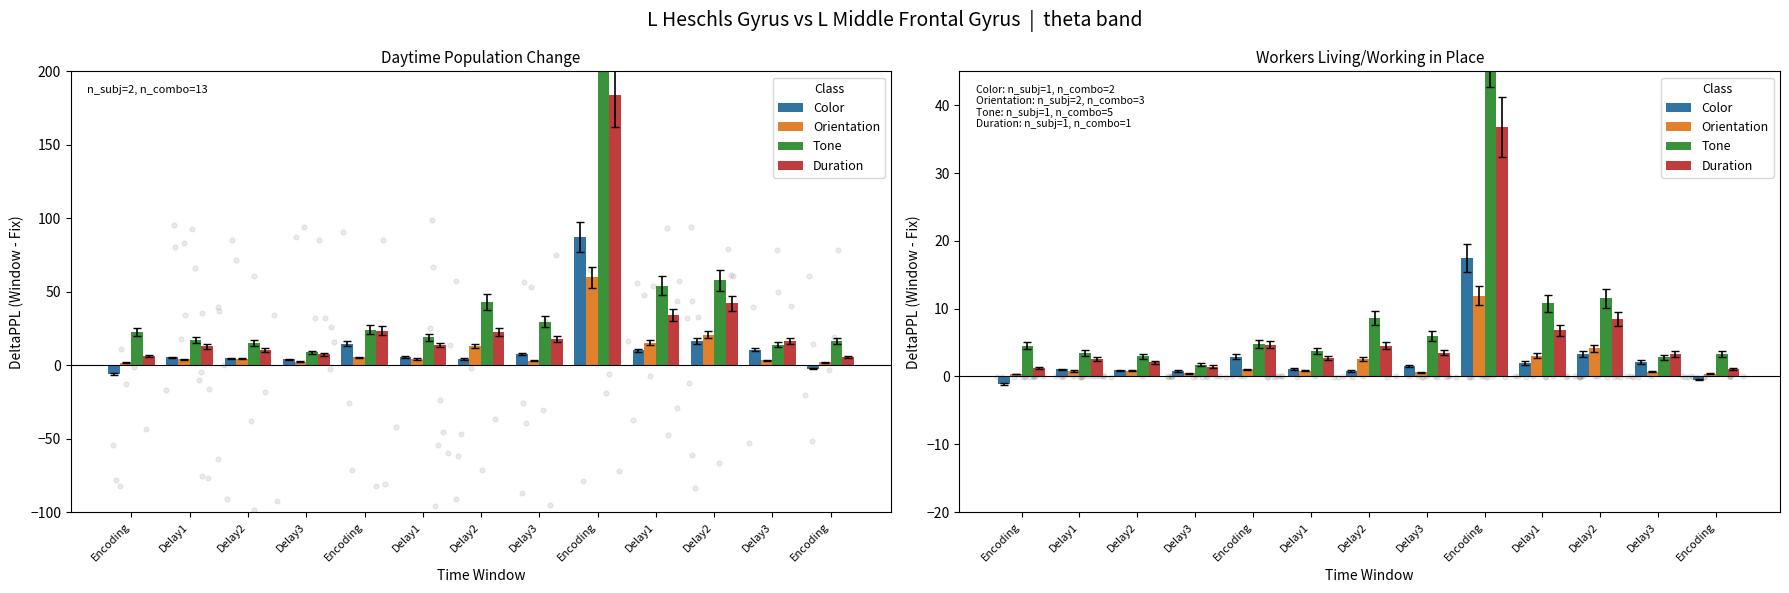

Which series has the largest total across all categories?

Tone